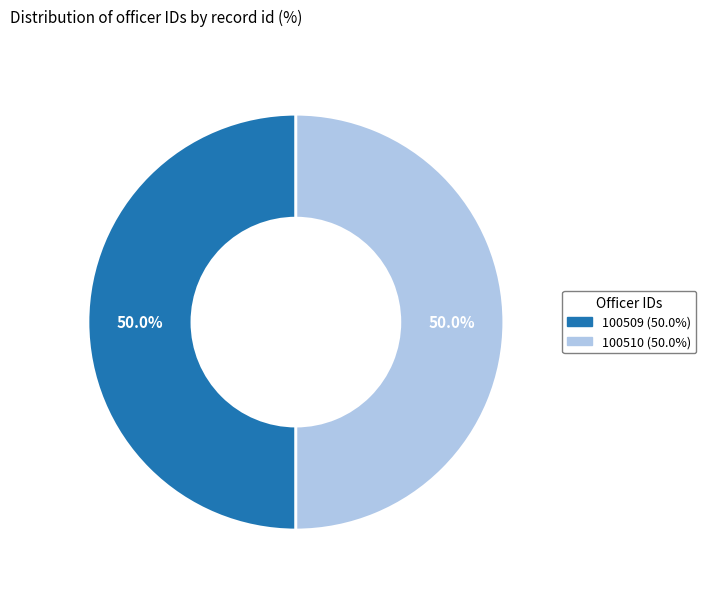

Is the sum of 100510 and 100509 greater than half?

Yes